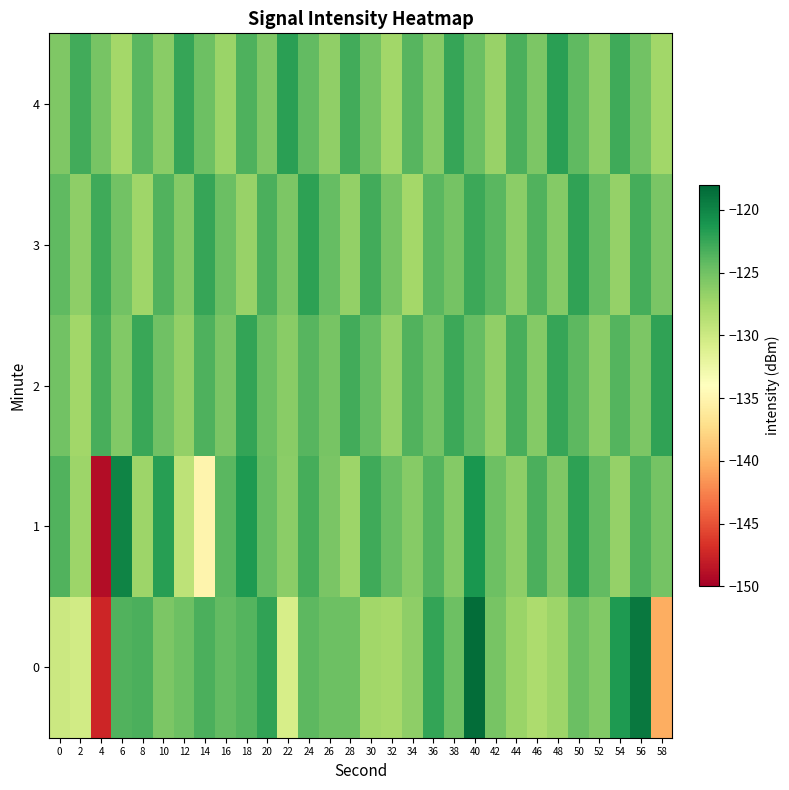

Reading left to right, transcribe all the data shown in this chart.

0: 0=-129.9	2=-130.3	4=-147.5	6=-123.6	8=-123.3	10=-125.5	12=-124.8	14=-123.3	16=-124.3	18=-123.6	20=-122.1	22=-130.7	24=-124.1	26=-124.8	28=-124.8	30=-127.4	32=-127.7	34=-126.4	36=-122.3	38=-124.8	40=-118.4	42=-125.3	44=-127.1	46=-128.1	48=-127.2	50=-124.6	52=-125.8	54=-121.5	56=-119.2	58=-140.3
1: 0=-123.6	2=-127.2	4=-149.0	6=-119.9	8=-127.2	10=-121.8	12=-129.1	14=-135.1	16=-124.0	18=-121.4	20=-124.5	22=-126.3	24=-123.1	26=-125.4	28=-127.2	30=-122.8	32=-124.6	34=-126.1	36=-123.7	38=-125.9	40=-121.2	42=-124.8	44=-126.5	46=-123.3	48=-125.7	50=-122.1	52=-124.3	54=-126.8	56=-123.5	58=-125.2
2: 0=-125.1	2=-127.4	4=-123.2	6=-125.8	8=-122.6	10=-124.9	12=-126.7	14=-123.4	16=-125.5	18=-122.3	20=-124.7	22=-126.2	24=-123.8	26=-125.3	28=-122.9	30=-124.5	32=-126.8	34=-123.6	36=-125.1	38=-122.7	40=-124.4	42=-126.6	44=-123.2	46=-125.9	48=-122.5	50=-124.1	52=-126.3	54=-123.7	56=-125.6	58=-122.2
3: 0=-124.2	2=-126.5	4=-122.8	6=-125.1	8=-127.3	10=-123.6	12=-125.9	14=-122.4	16=-124.7	18=-127.0	20=-123.3	22=-125.6	24=-122.1	26=-124.4	28=-126.7	30=-123.0	32=-125.3	34=-127.6	36=-123.9	38=-125.2	40=-122.7	42=-124.0	44=-126.3	46=-123.6	48=-125.9	50=-122.2	52=-124.5	54=-126.8	56=-123.1	58=-125.4
4: 0=-125.7	2=-123.0	4=-125.3	6=-127.6	8=-123.9	10=-126.2	12=-122.5	14=-124.8	16=-127.1	18=-123.4	20=-125.7	22=-122.0	24=-124.3	26=-126.6	28=-122.9	30=-125.2	32=-127.5	34=-123.8	36=-126.1	38=-122.4	40=-124.7	42=-127.0	44=-123.3	46=-125.6	48=-121.9	50=-124.2	52=-126.5	54=-122.8	56=-125.1	58=-127.4